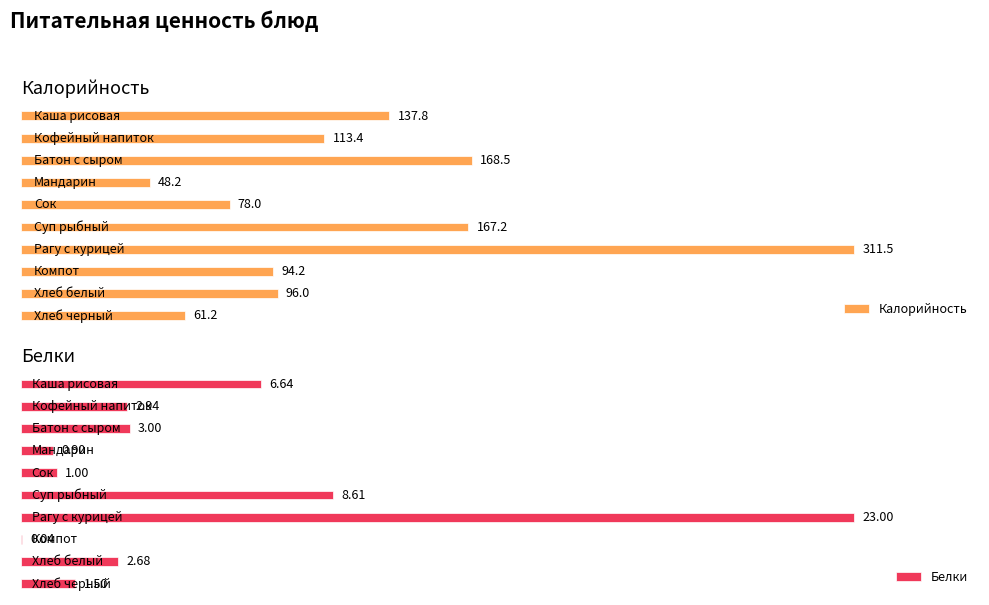

Is it true that Белки equals 4.1 at 0?

False